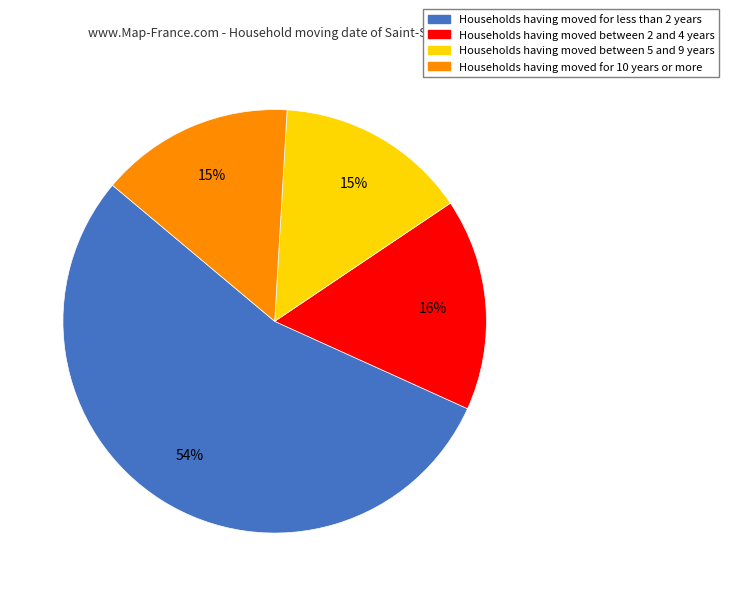

To the nearest percent, what is the average slice percentage?

25%